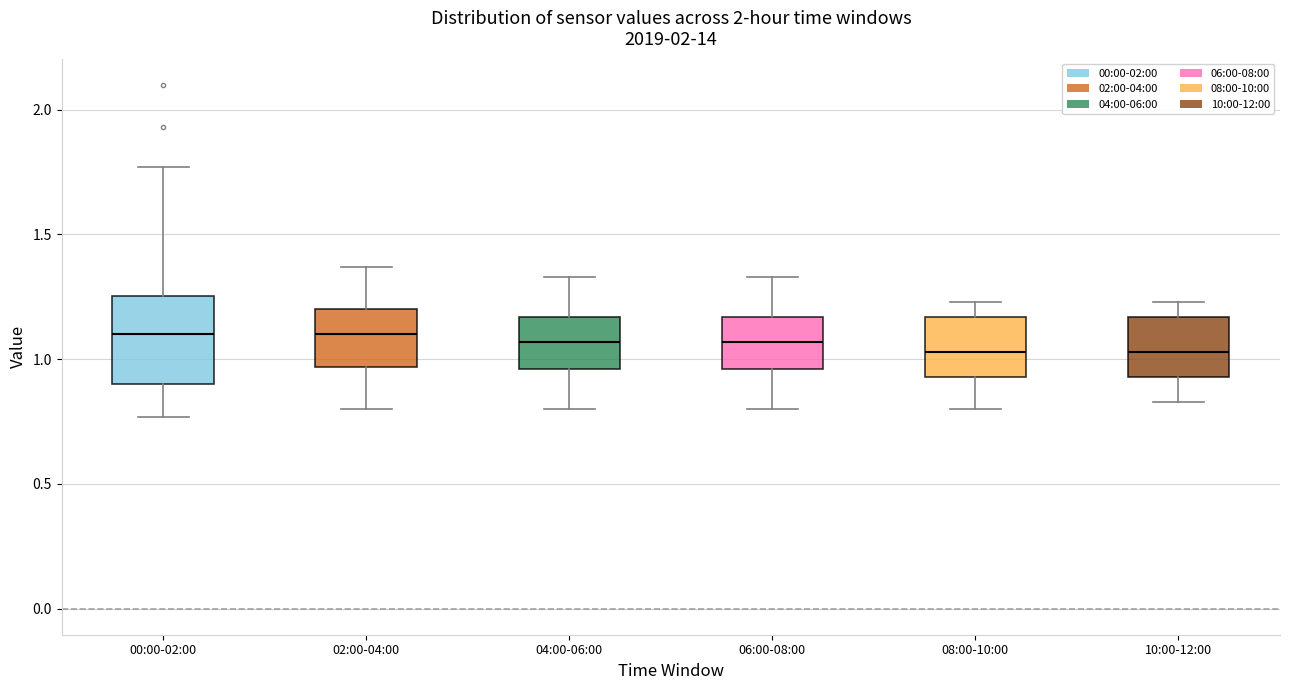

Where does the median line of the box for 06:00-08:00 sit on the y-axis? The values are not printed on the chart, so give them approximately, as read against the axis.

1.05